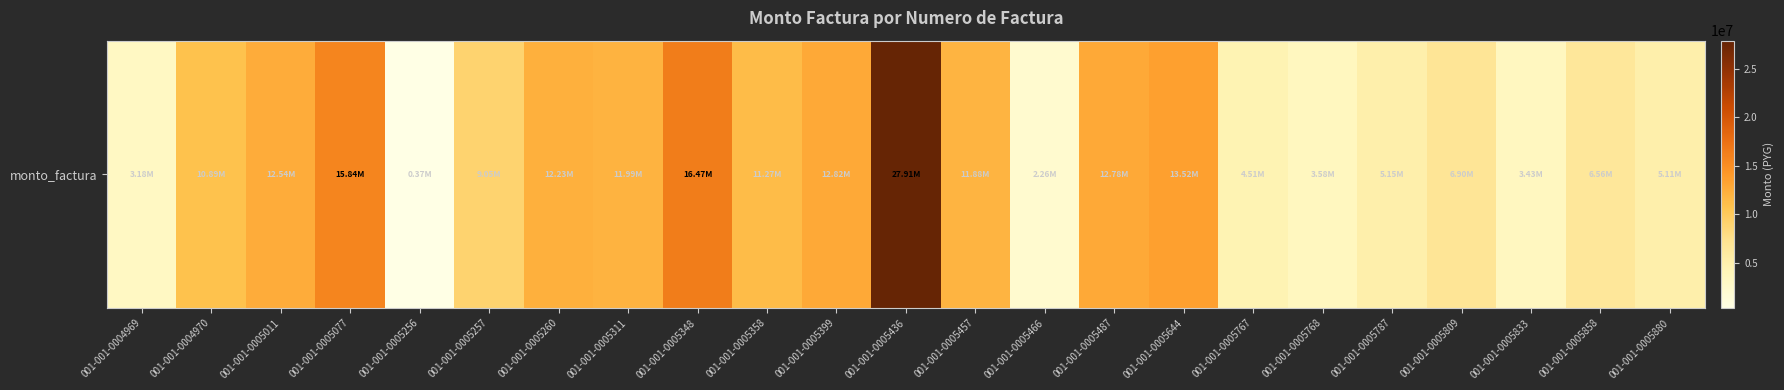

List the labels in order of value, smallest first.

001-001-0005256, 001-001-0005466, 001-001-0004969, 001-001-0005833, 001-001-0005768, 001-001-0005767, 001-001-0005880, 001-001-0005787, 001-001-0005858, 001-001-0005809, 001-001-0005257, 001-001-0004970, 001-001-0005358, 001-001-0005457, 001-001-0005311, 001-001-0005260, 001-001-0005011, 001-001-0005487, 001-001-0005399, 001-001-0005644, 001-001-0005077, 001-001-0005348, 001-001-0005436